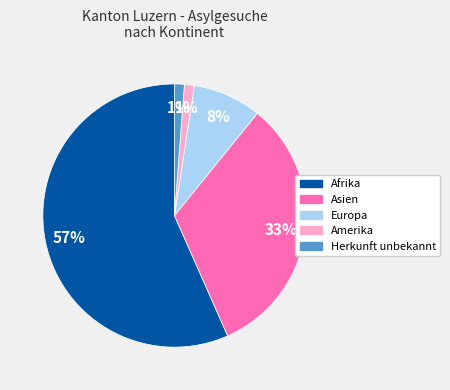

To the nearest percent, what is the average slice percentage?

20%